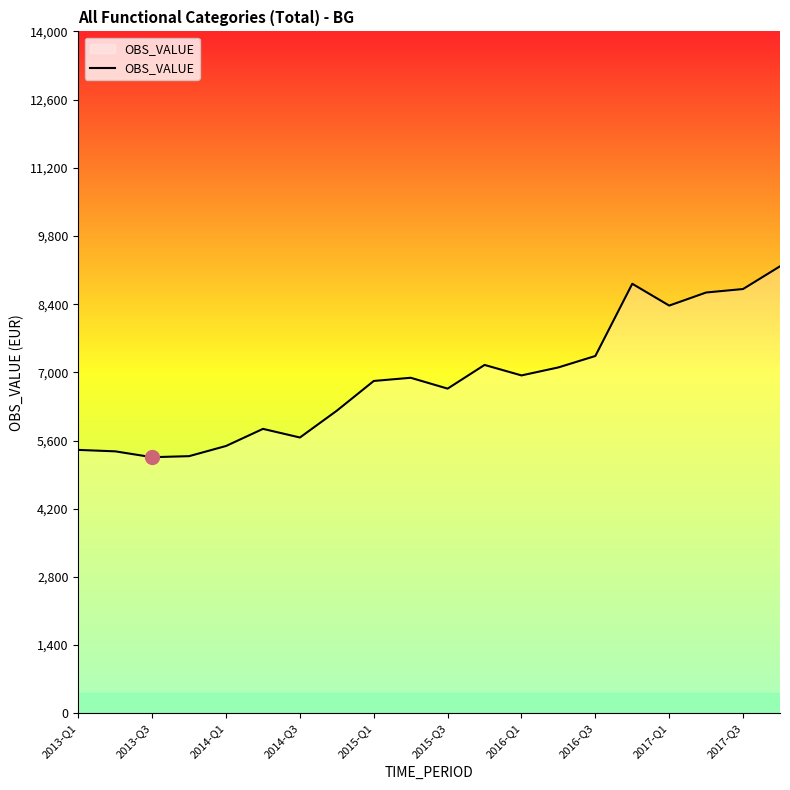

What is the difference between the maximum and minimum values?

3919.1